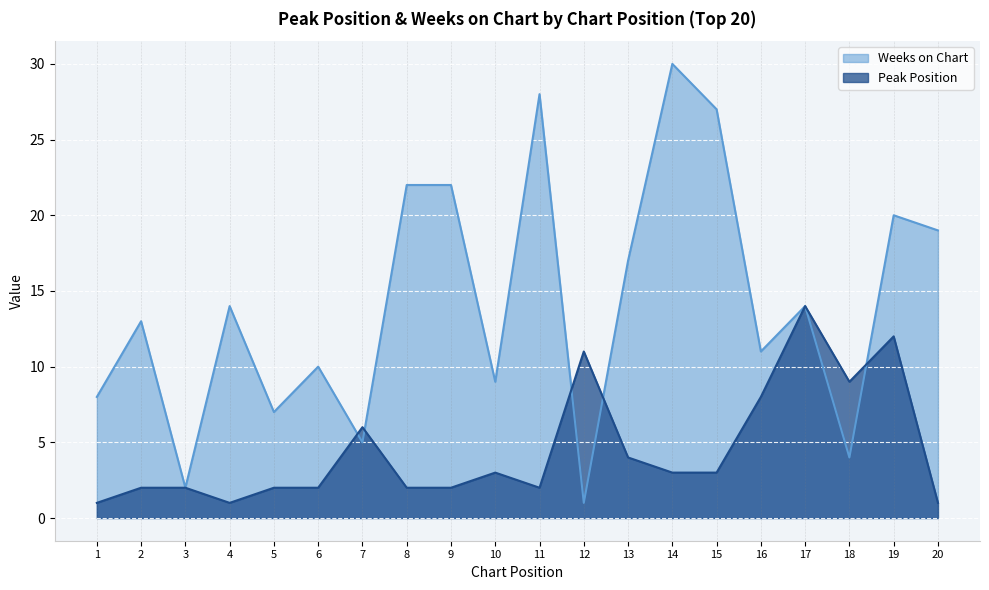

Rank the series by their average value, from lowest to highest.

Peak Position, Weeks on Chart